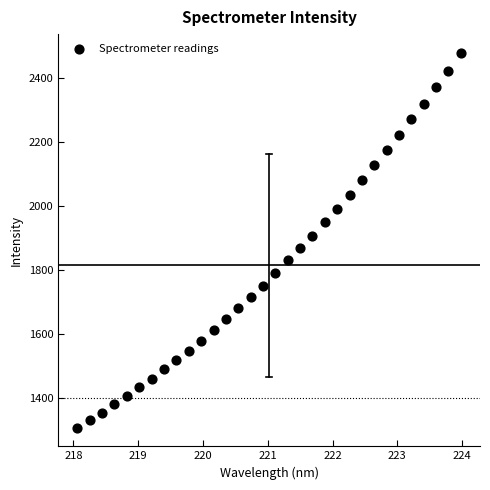

What is the range of X values (max minus min)?

5.9